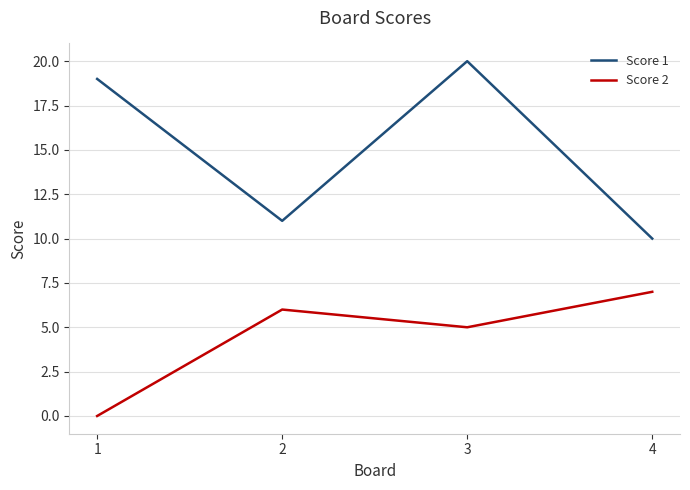

Reading right to left, what are all the values shown in this chart?

Score 1: 10	20	11	19
Score 2: 7	5	6	0